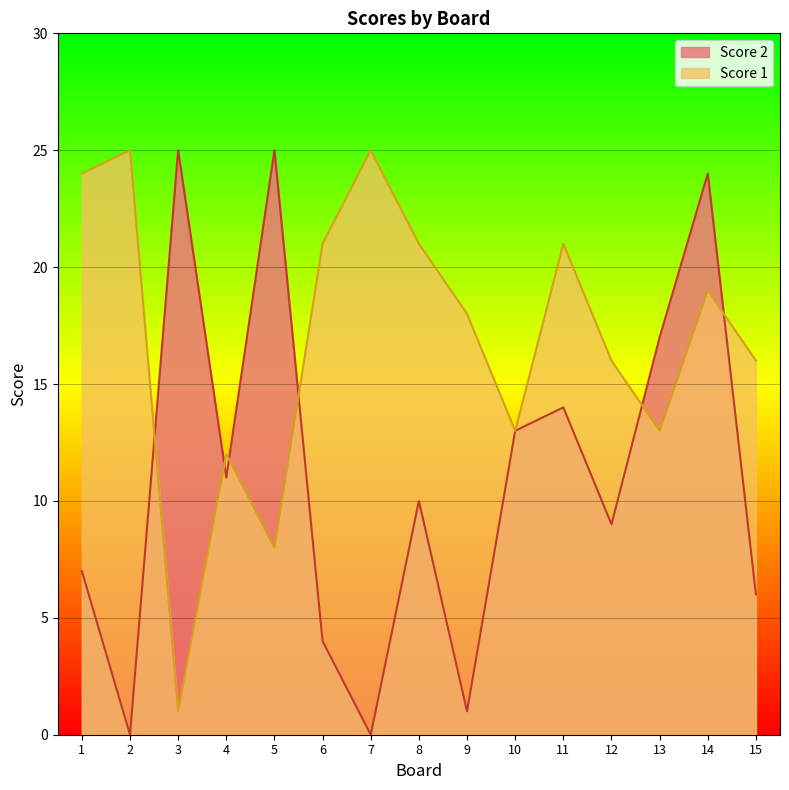

Which series changed the most between 5 and 9?

Score 2